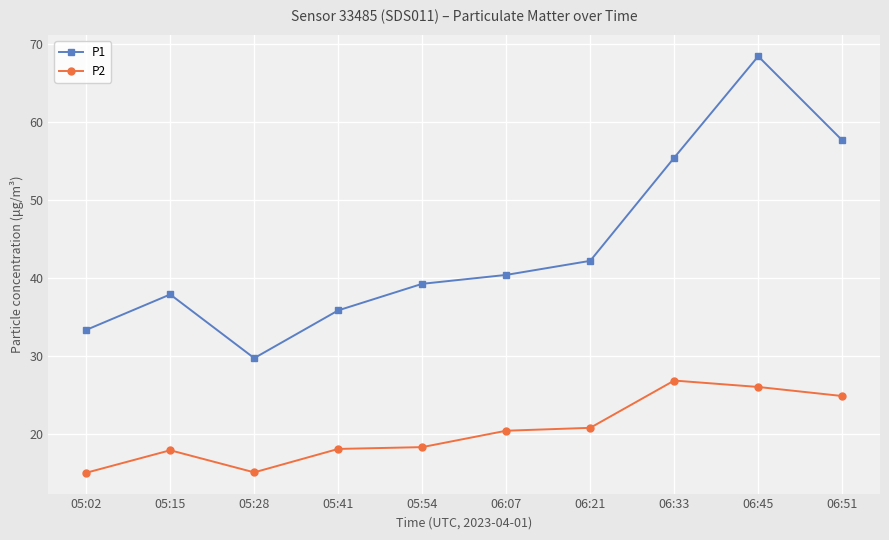

At which category does P1 reach its first local peak?

05:15